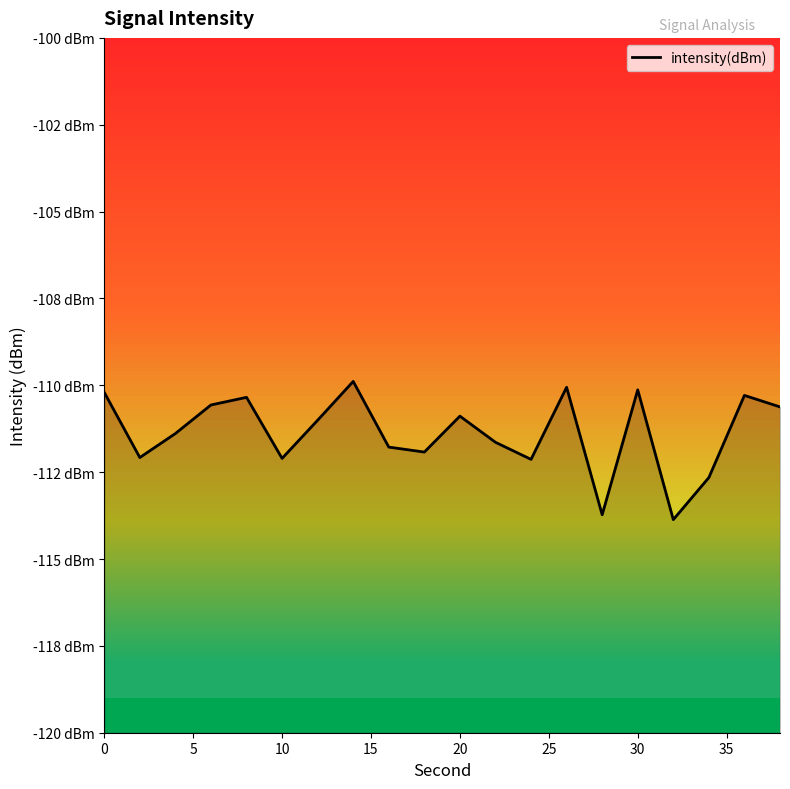

How many distinct data groups are displayed?

1